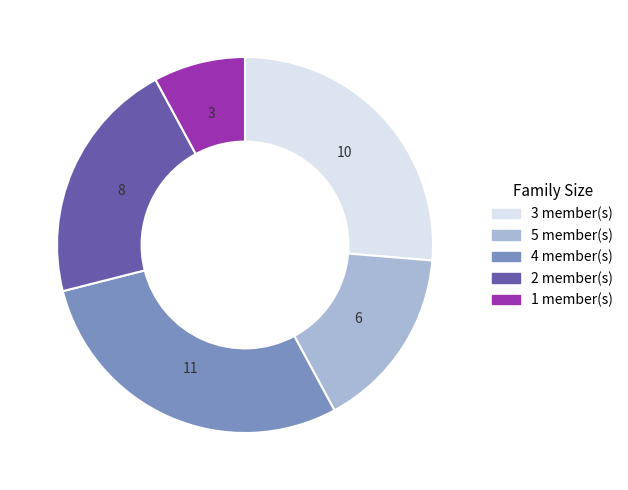

What is the largest slice in the pie chart?

4 member(s)